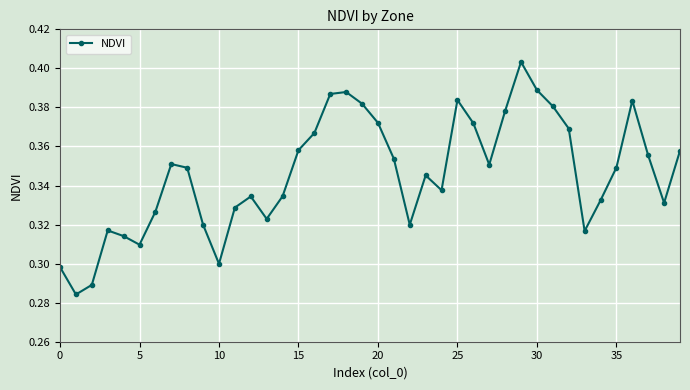

How many interior local peaks (higher than both neighbors) does the data have?

8